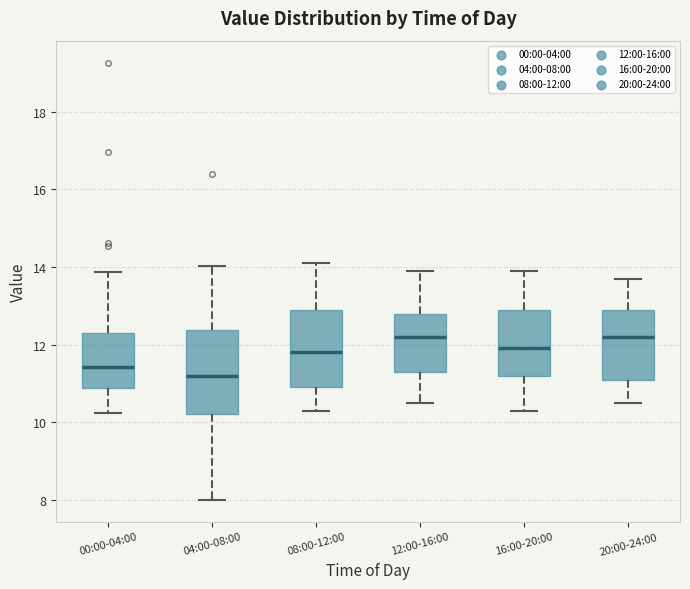

Where does the lower whisker of the box for 20:00-24:00 end on the y-axis? The values are not printed on the chart, so give them approximately, as read against the axis.

10.6